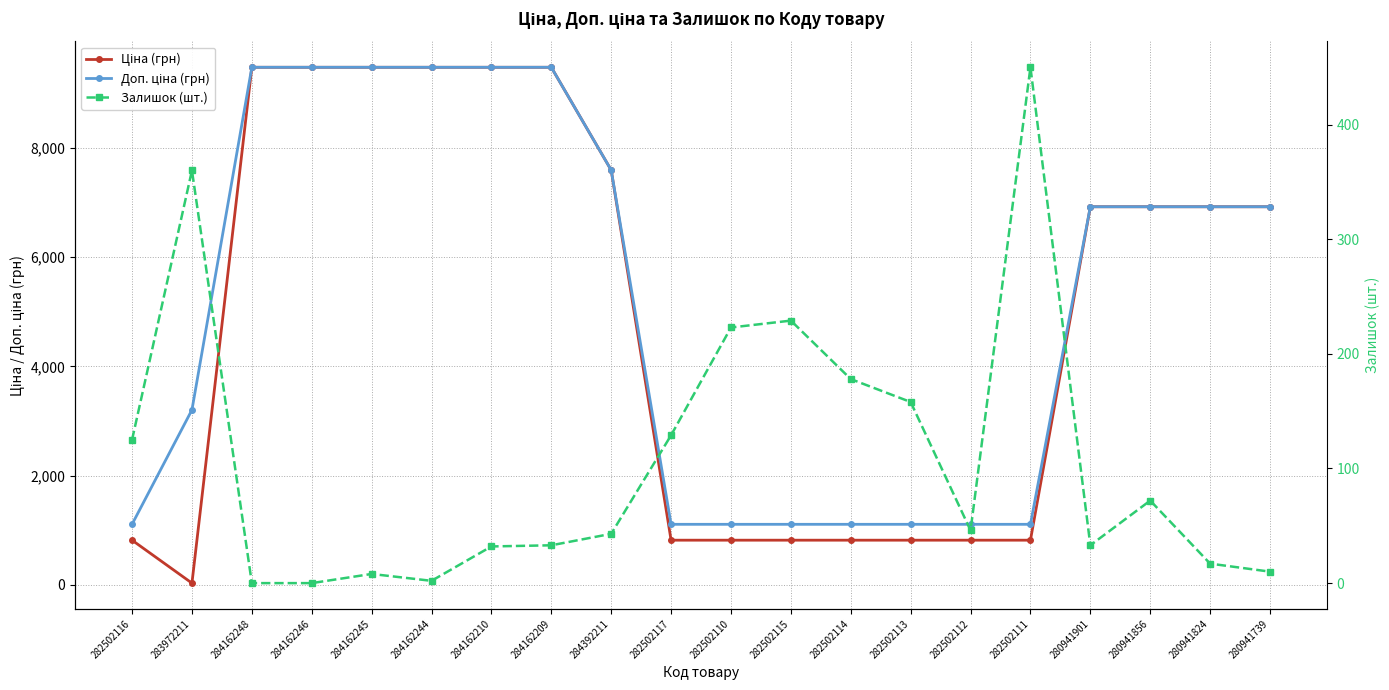

Is it true that Доп. ціна (грн) equals 4765.6 at 283972211?

False